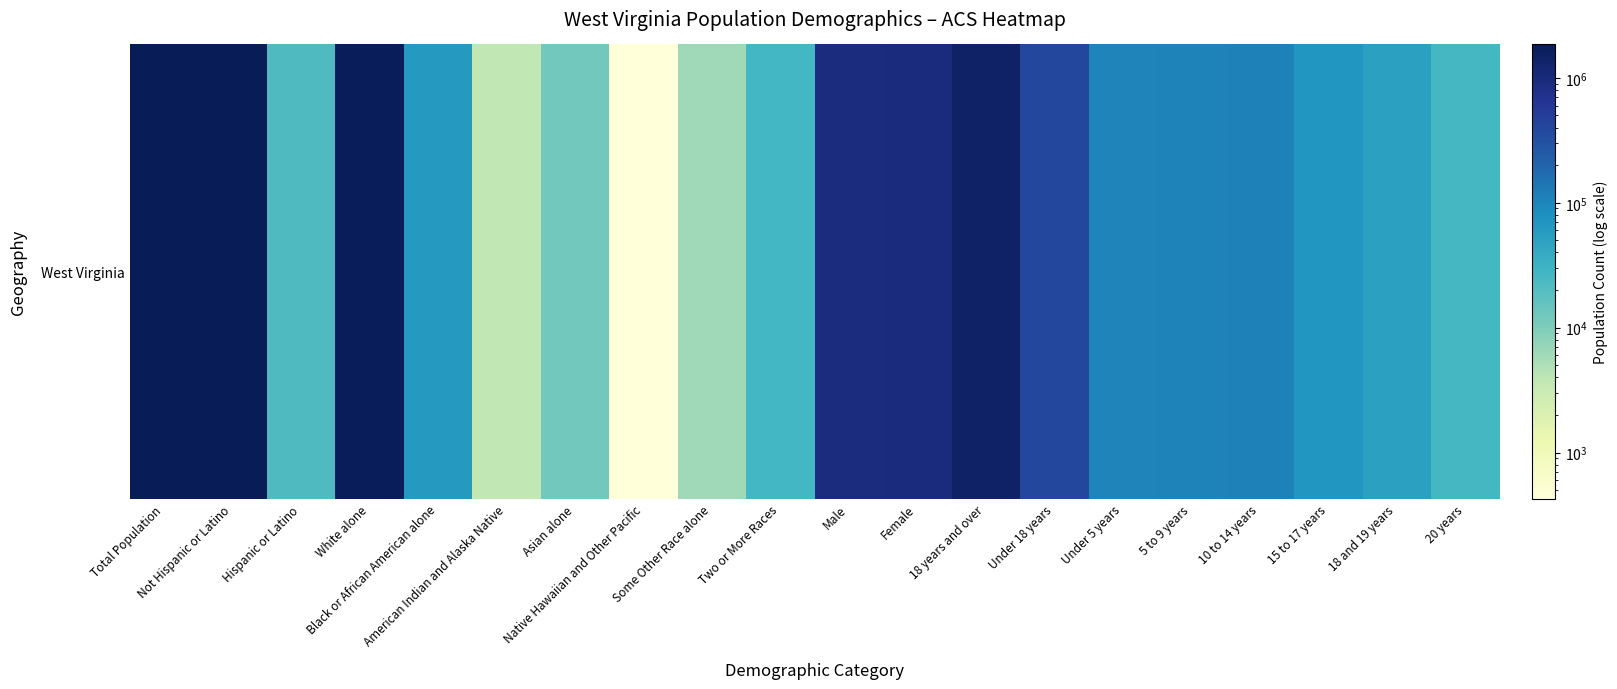

Rank the categories by value from lowest to highest.

Native Hawaiian and Other Pacific, American Indian and Alaska Native, Some Other Race alone, Asian alone, Hispanic or Latino, 20 years, Two or More Races, 18 and 19 years, Black or African American alone, 15 to 17 years, Under 5 years, 5 to 9 years, 10 to 14 years, Under 18 years, Male, Female, 18 years and over, White alone, Not Hispanic or Latino, Total Population